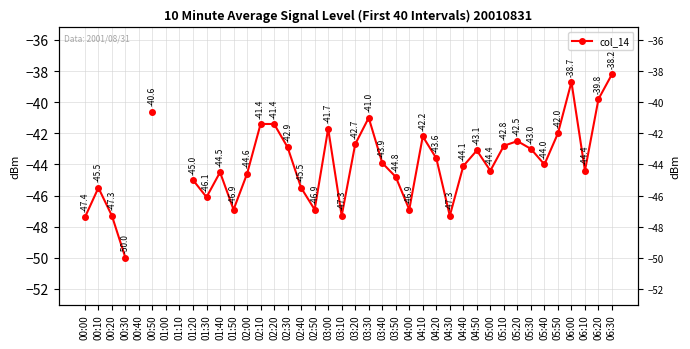

Read the value at 04:20.

-43.6